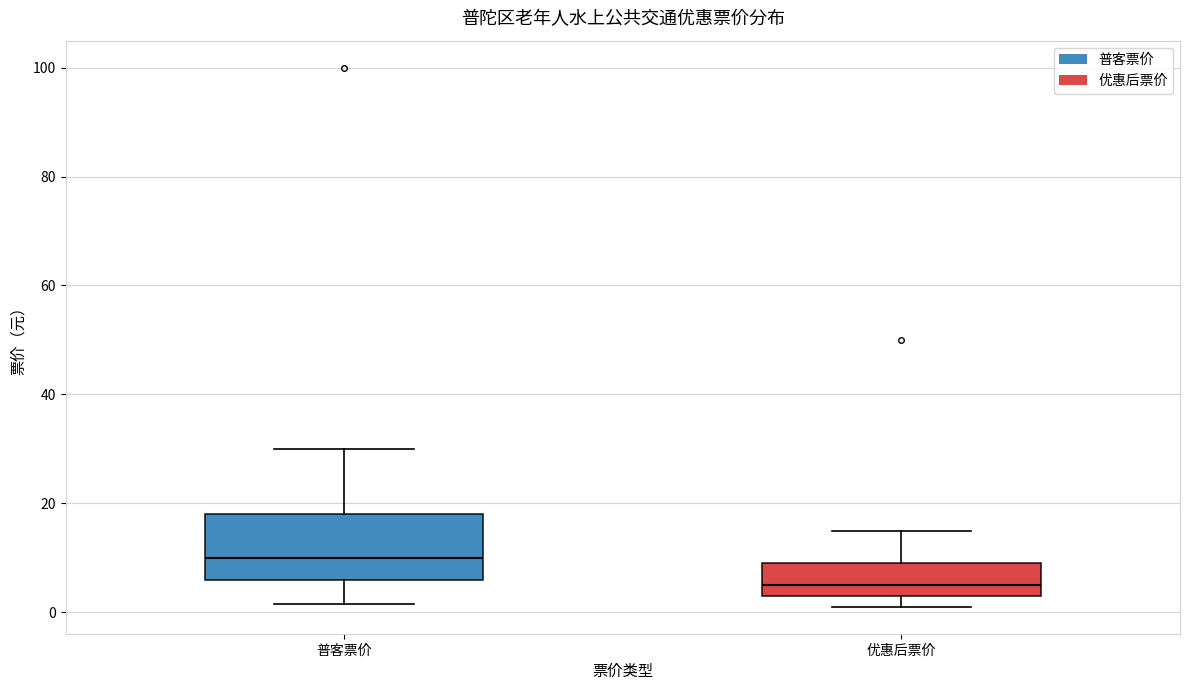

Reading left to right, read every box against the y-axis: the position of its median line, the range the box covers, and the ends of its whiskers. The values are not printed on the chart, so give them approximately, as read against the axis.

普客票价: median 10, box 6 to 18, whiskers 2 to 30
优惠后票价: median 6, box 4 to 10, whiskers 2 to 16